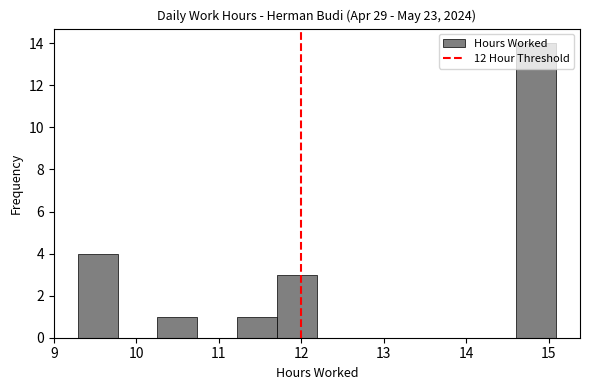

Which range on the x-axis has the tallest bar?

14.6 to 15.1